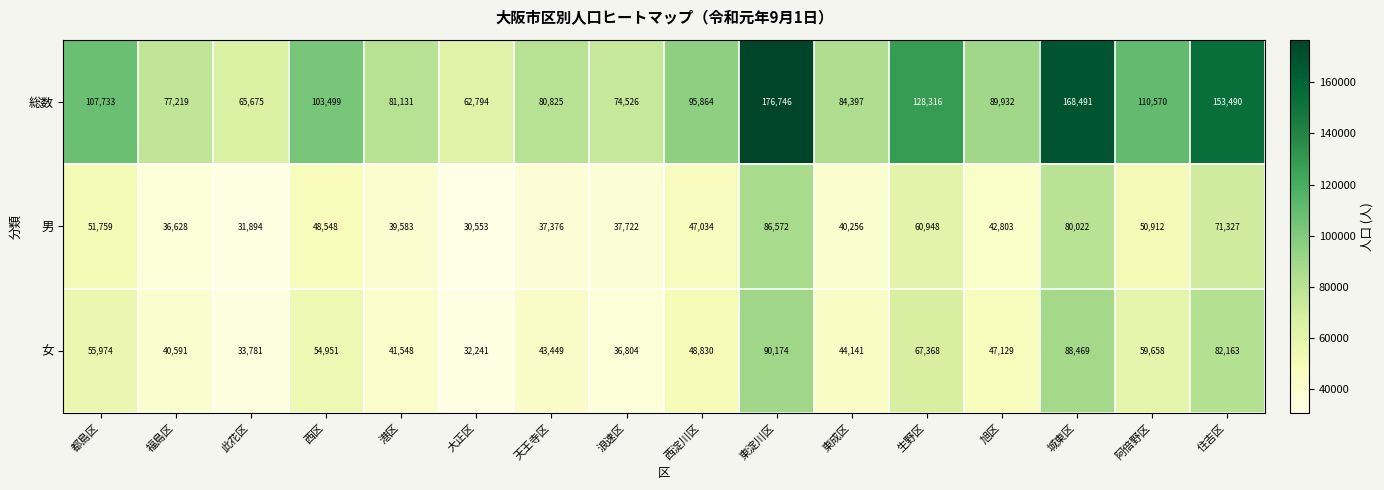

List the labels in order of 女 value, smallest first.

大正区, 此花区, 浪速区, 福島区, 港区, 天王寺区, 東成区, 旭区, 西淀川区, 西区, 都島区, 阿倍野区, 生野区, 住吉区, 城東区, 東淀川区